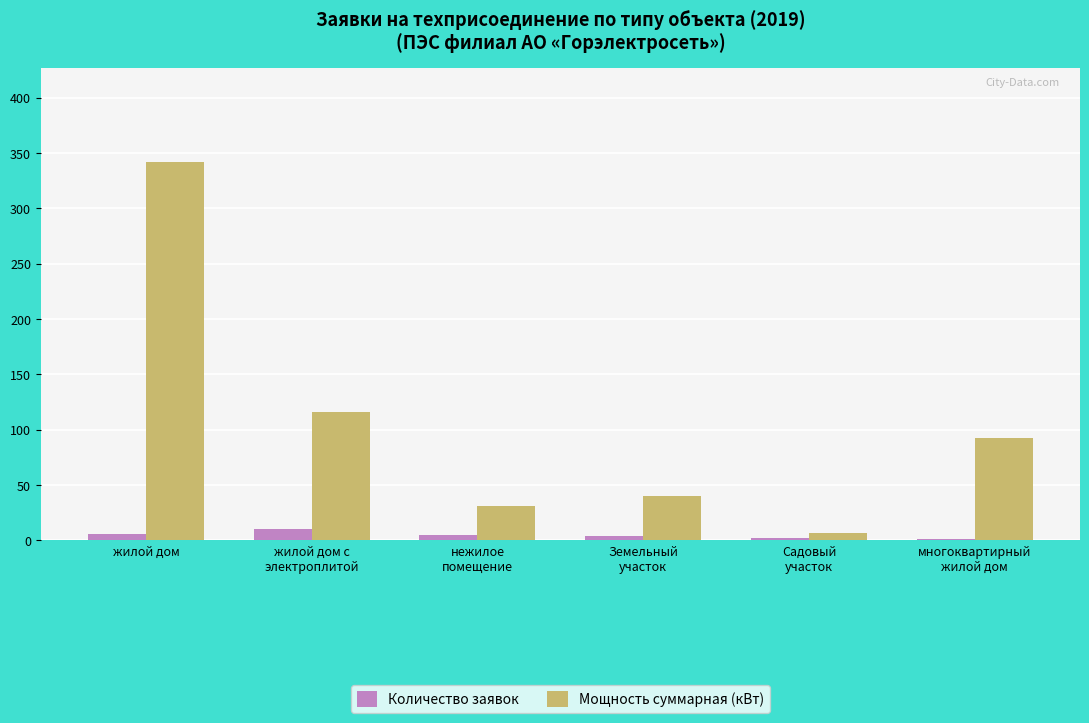

What is the average value of the Мощность суммарная (кВт) series?

104.6